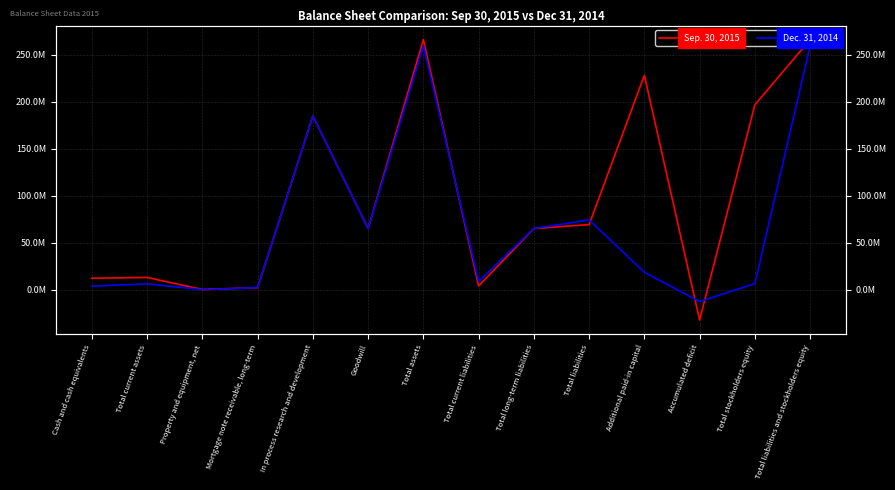

What is the sum of all Sep. 30, 2015 values?

1342488000